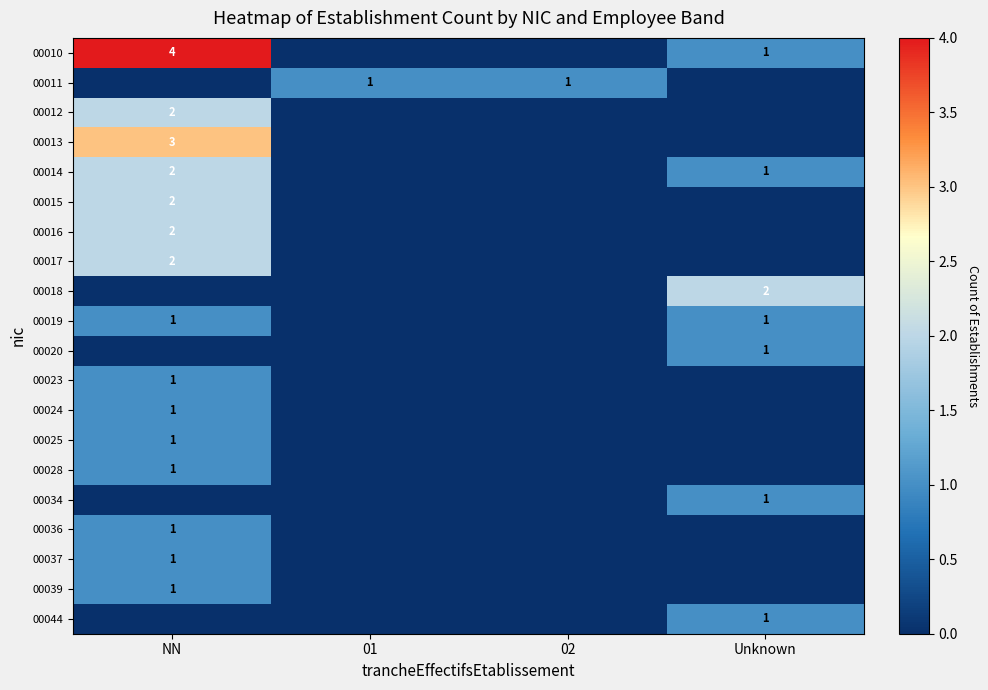

At which category is the sum across all series the highest?

NN